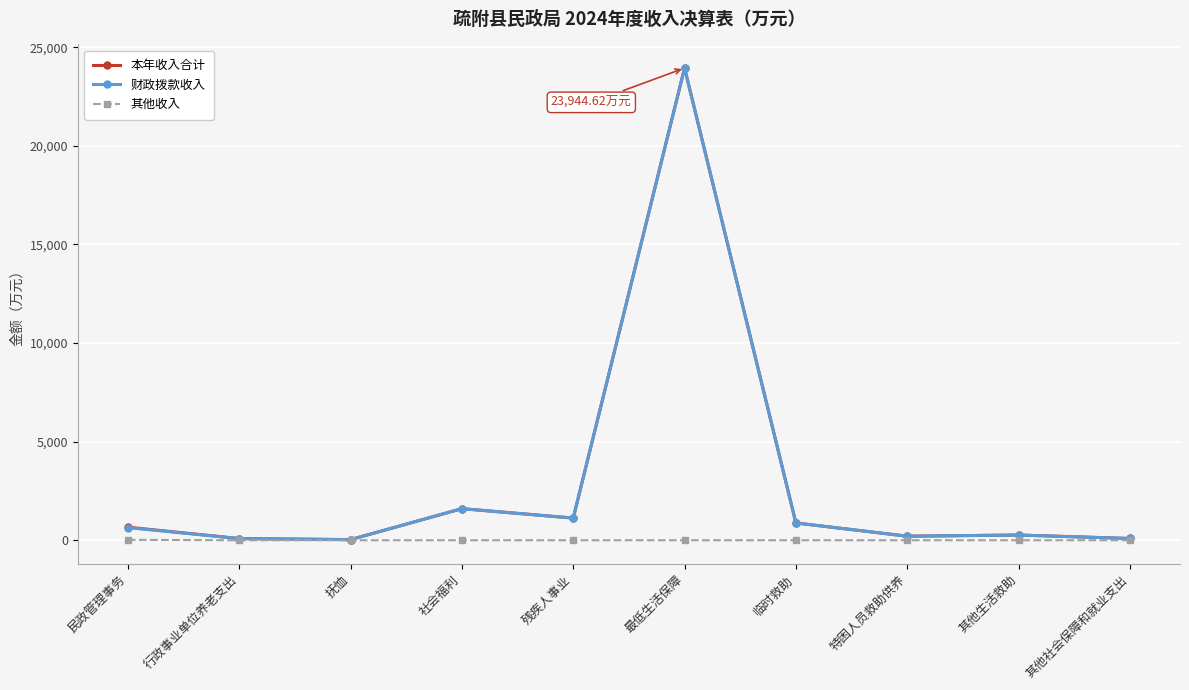

Which label corresponds to the largest value in the chart?

最低生活保障